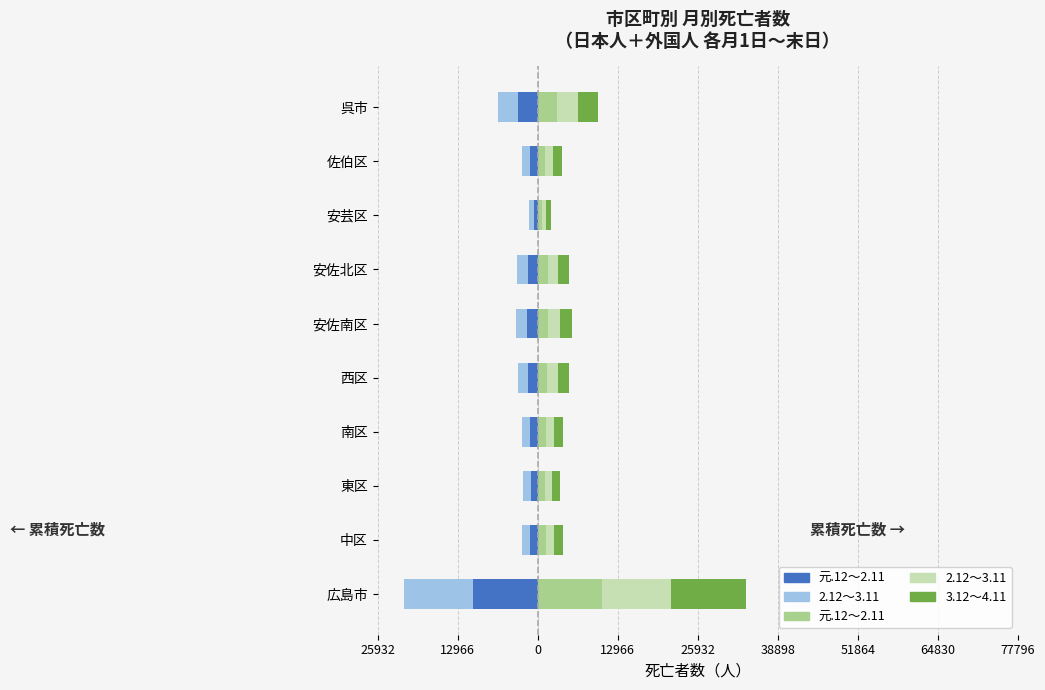

At how many categories does at least one series exceed 2172?

2